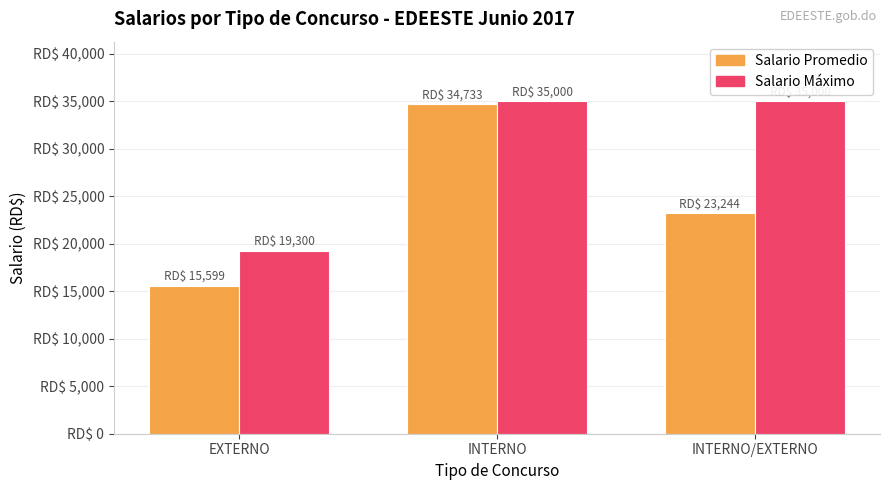

Does the chart contain any negative values?

No